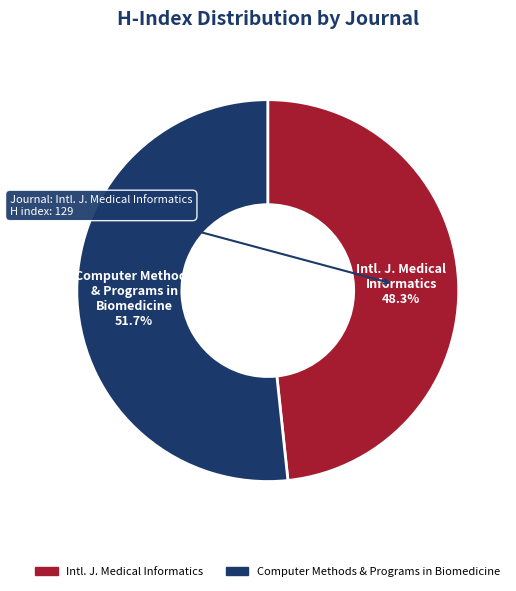

Does any single category account for the majority?

Yes